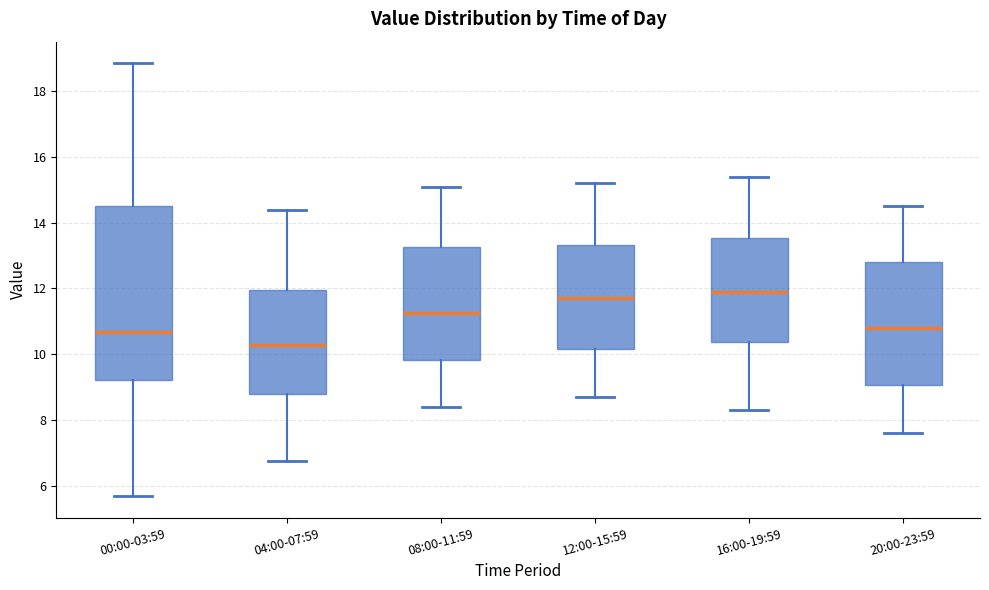

Which box's median line is the lowest?

04:00-07:59